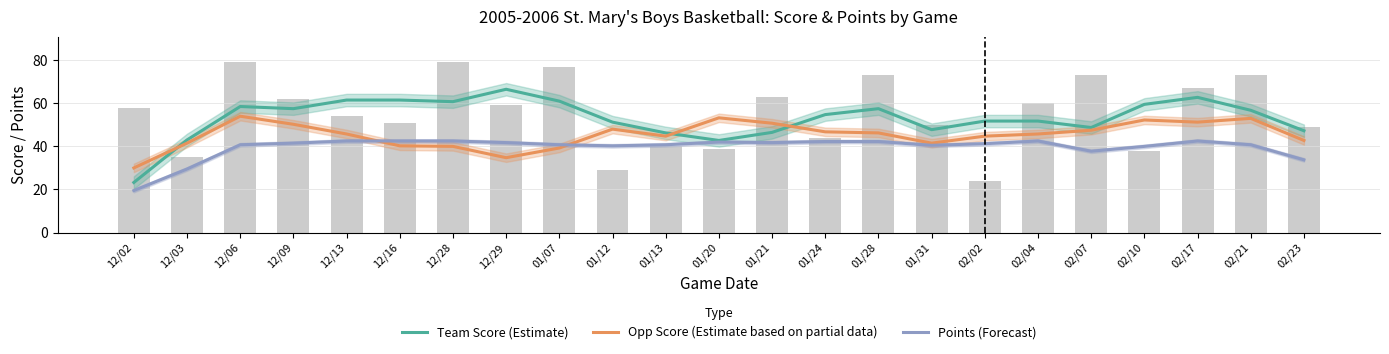

Does the chart contain any negative values?

No